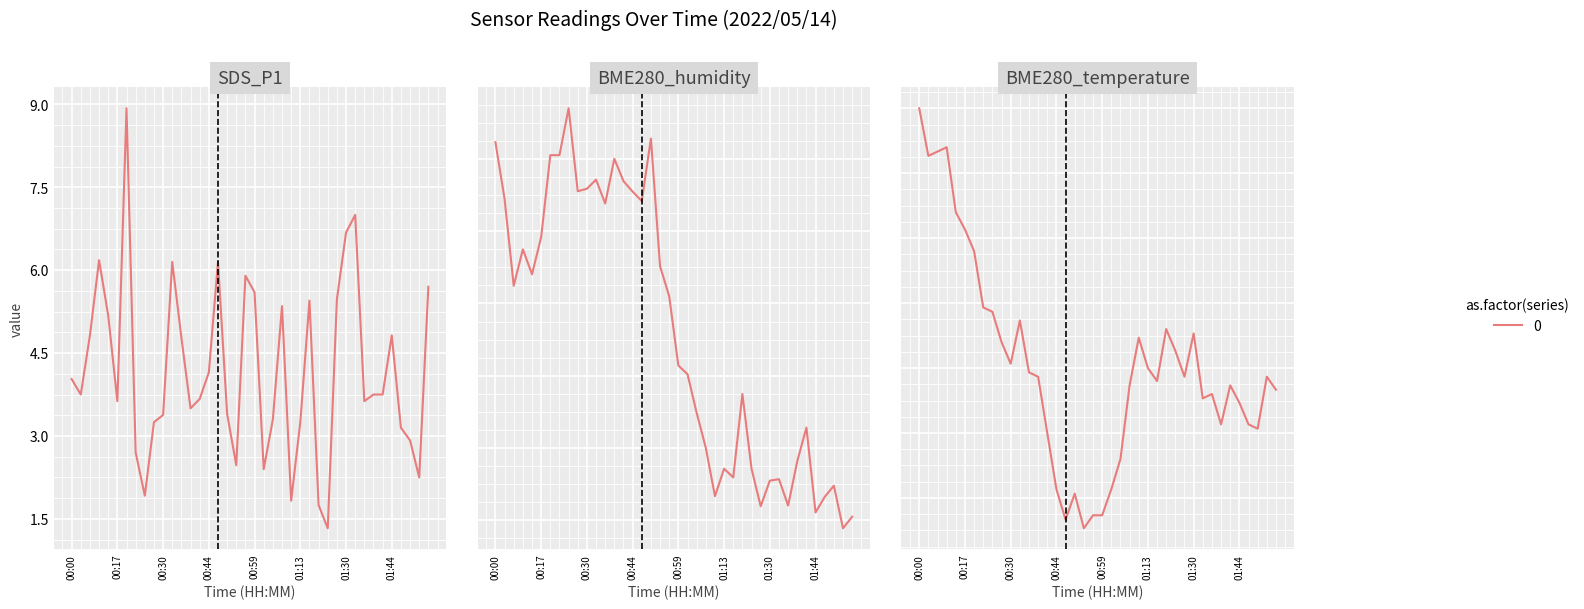

Is it true that BME280_temperature equals 21.0 at 00:53?

False